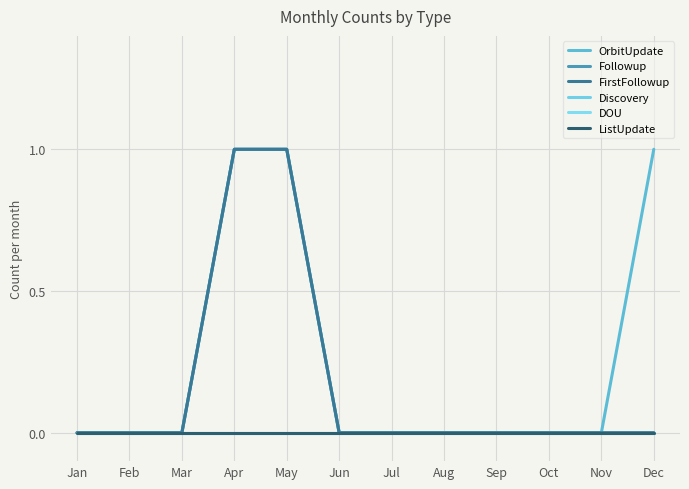

Does the chart display data point markers on the line(s)?

No